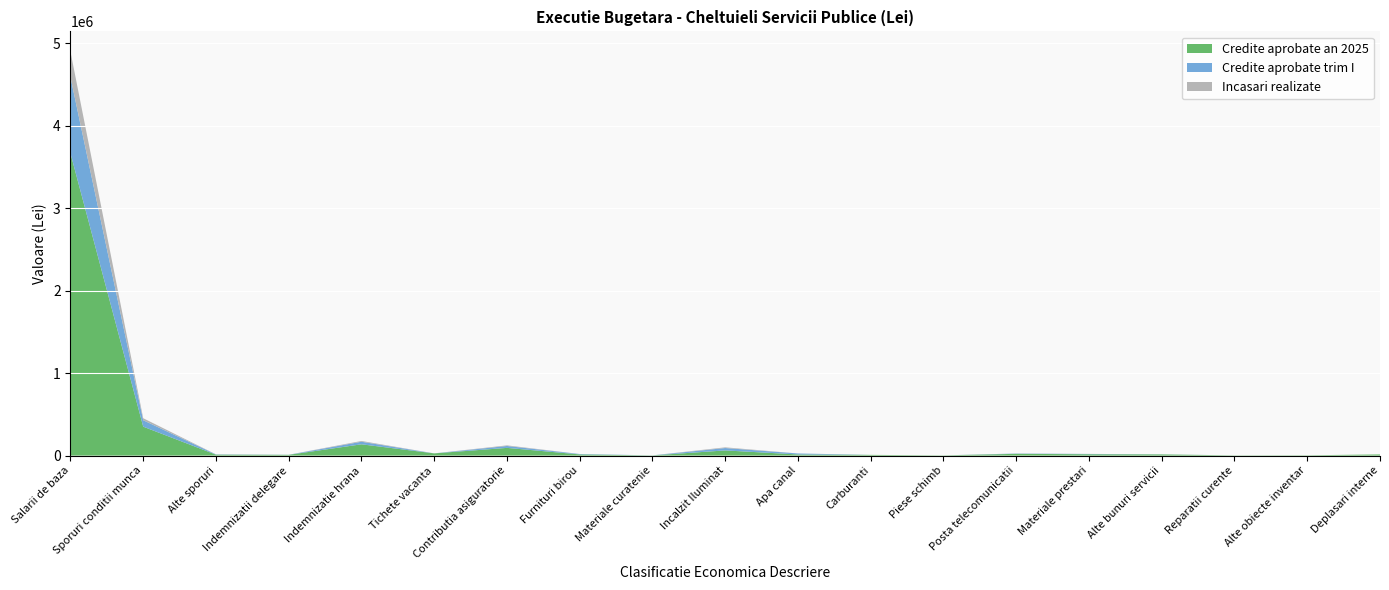

Reading left to right, extract all data points from this chart.

Credite aprobate an 2025: 3667200	351300	11550	9500	137200	27200	93800	14500	2500	63000	14000	9000	3000	21500	16500	14500	3000	4000	14500
Credite aprobate trim I: 924000	78000	3000	1000	31000	0	23000	5000	500	29000	12000	0	0	3500	3500	1000	0	0	0
Incasari realizate: 309545	24313	947	0	9598	0	7573	0	0	8559	161	0	0	1074	952	19	0	0	0